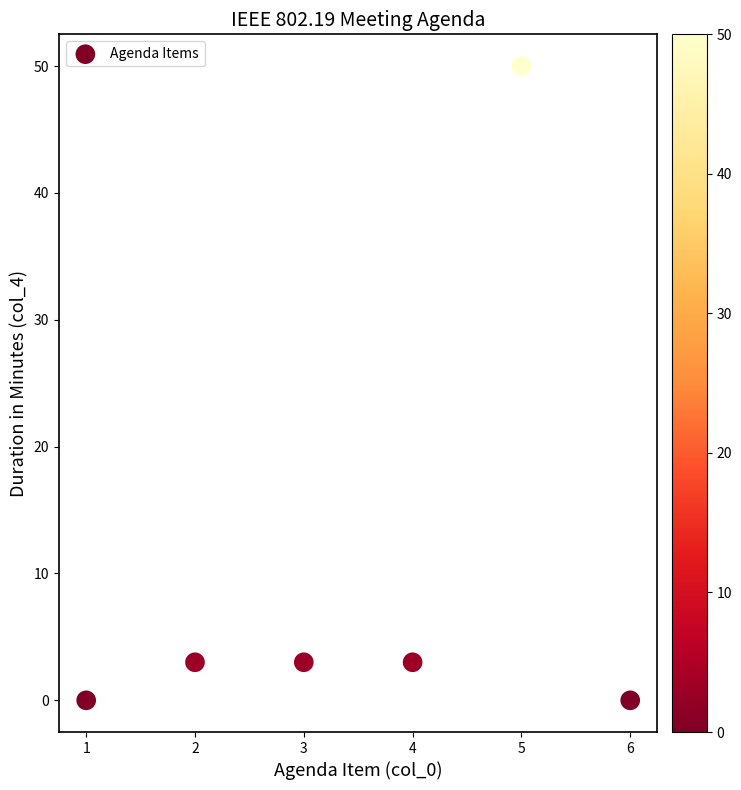

What is the range of X values (max minus min)?

5